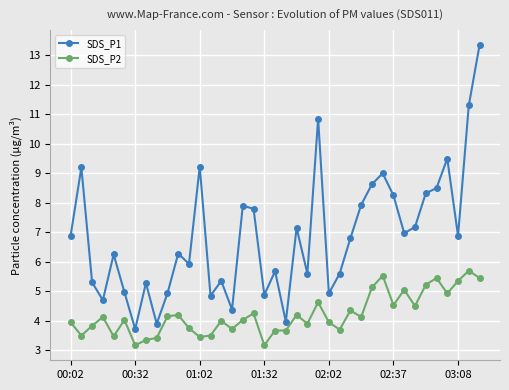

What is the value of the SDS_P1 point at the 30th from the left?

9.0